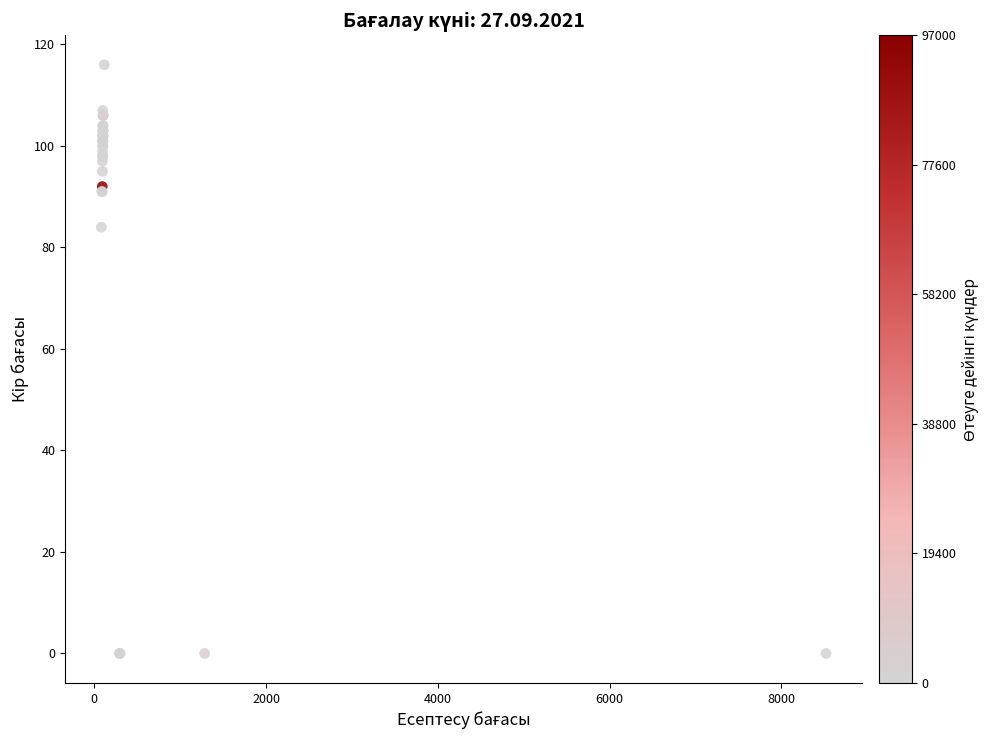

What Y value in the scatter plot is closest to 58?

84